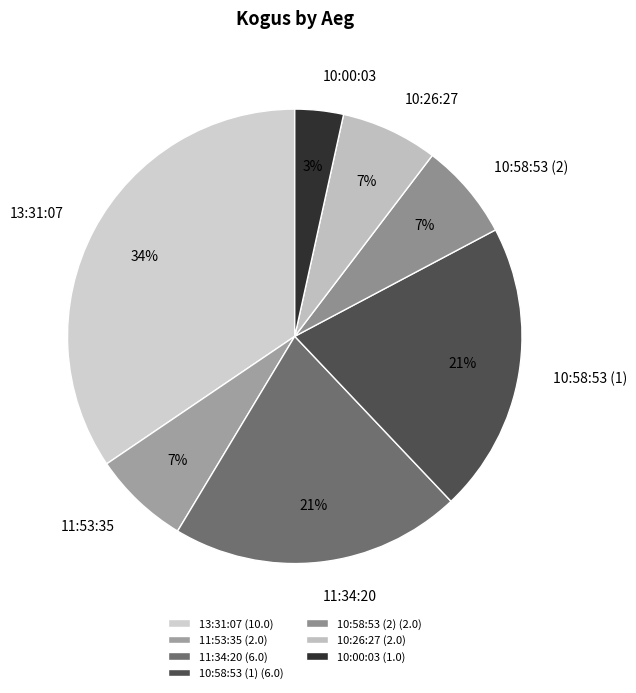

Approximately how many times larger is the value at 11:53:35 compared to 10:58:53 (1)?

0.3